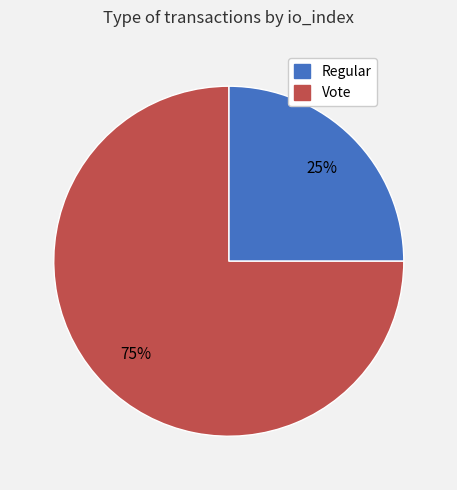

To the nearest percent, what is the average slice percentage?

50%